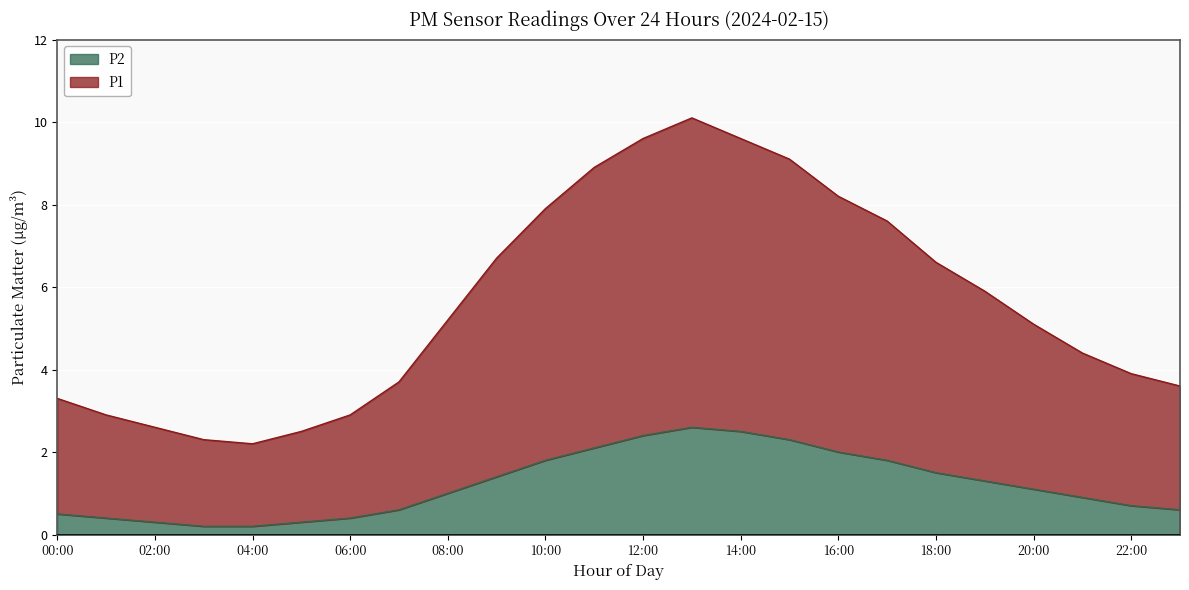

What is the sum of the P2 values at 18:00 and 16:00?

3.5